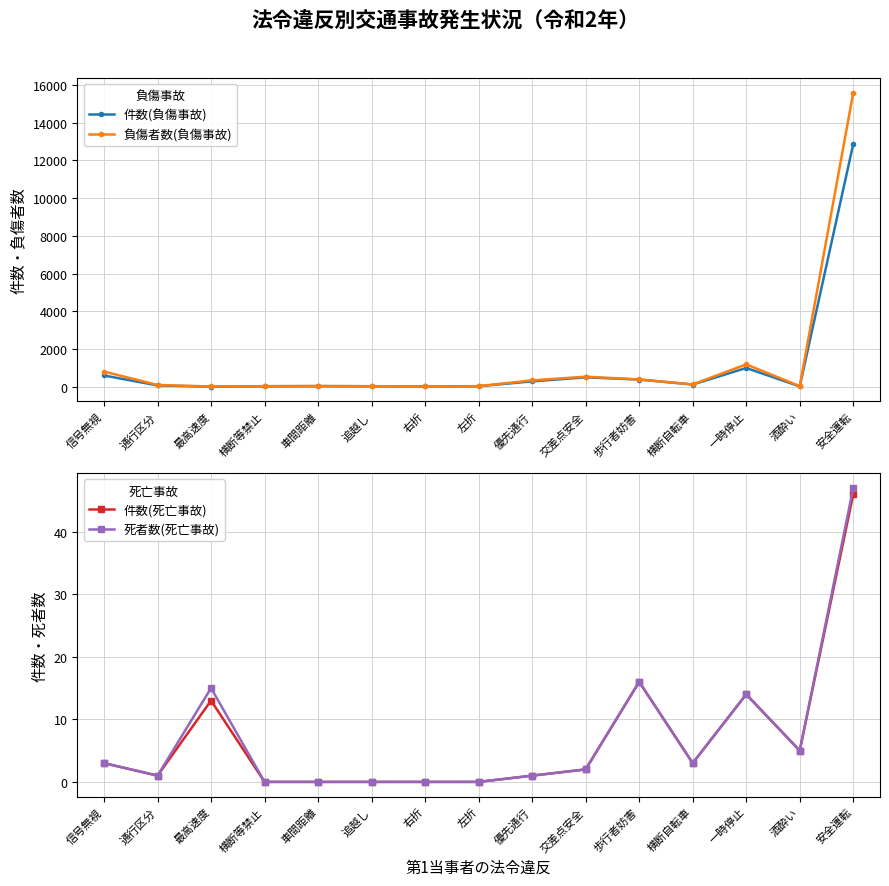

True or false: 件数(死亡事故) and 件数(負傷事故) intersect in this chart.

True